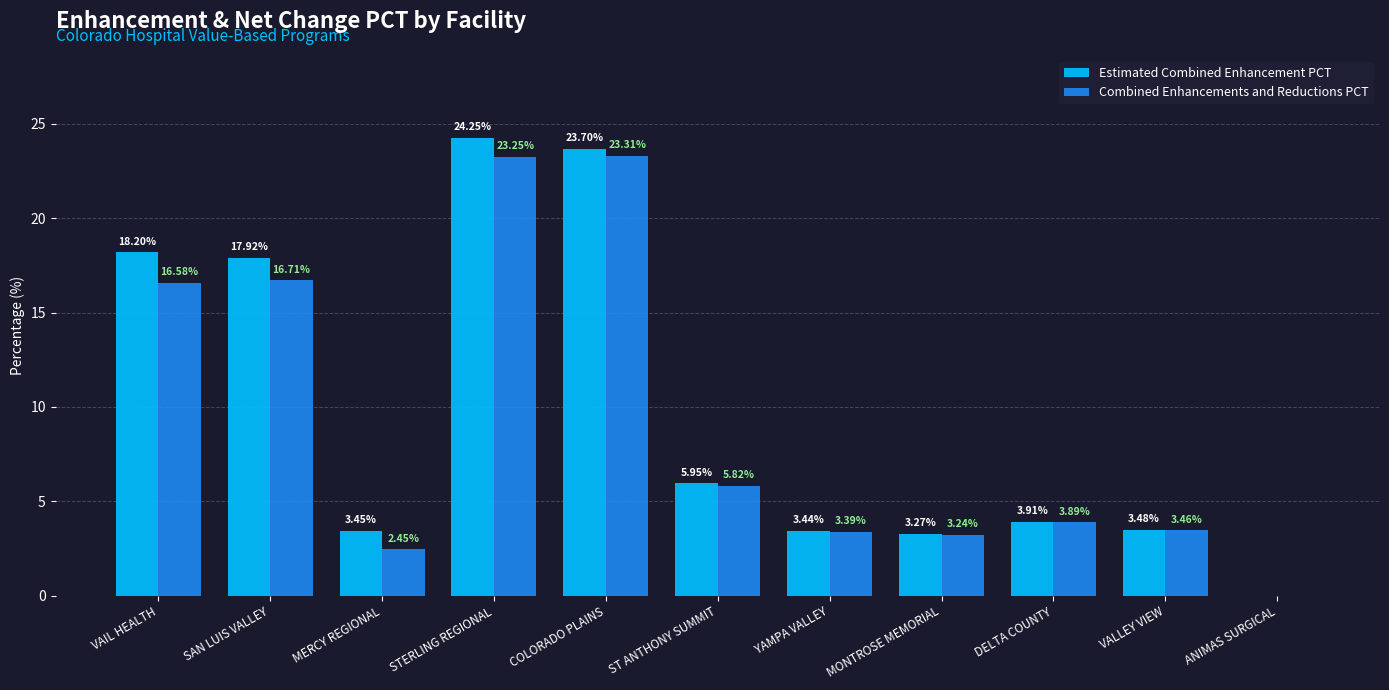

Where does the Estimated Combined Enhancement PCT series first go above 3?

VAIL HEALTH